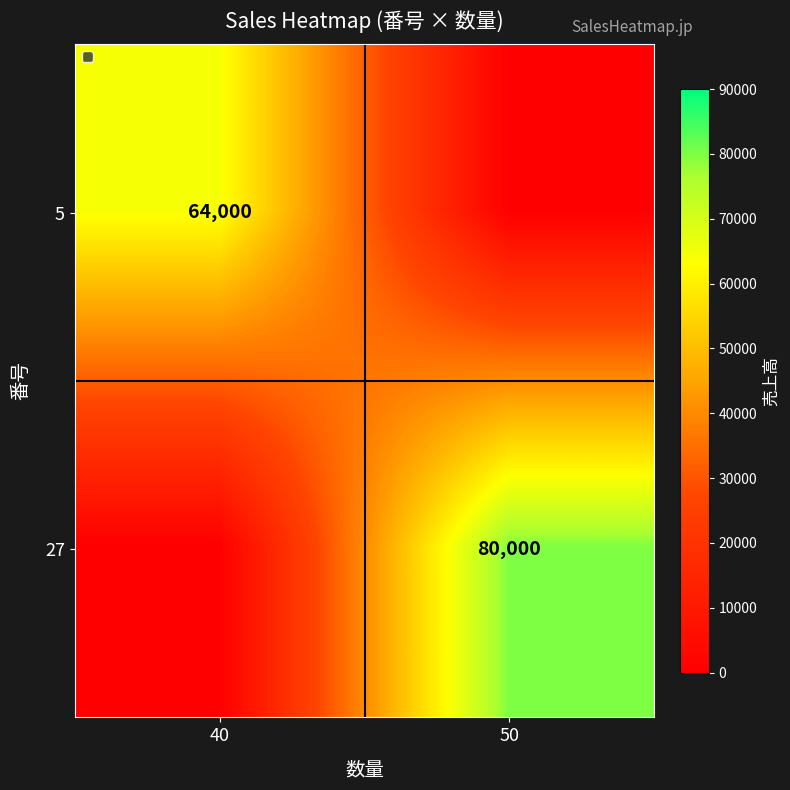

The 5 series shows 42952 at 40. True or false?

False